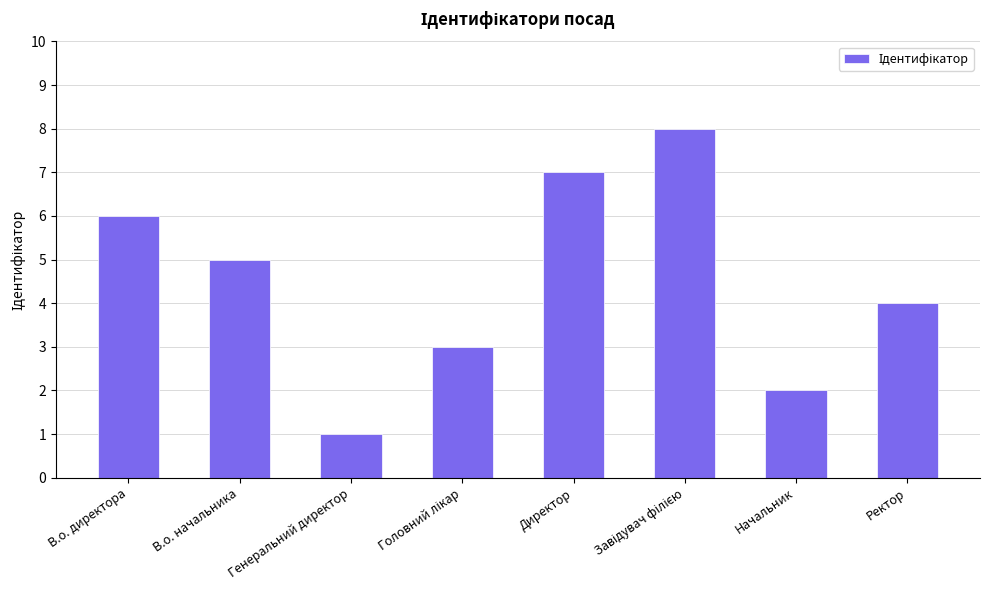

At which label does the data first exceed 5?

В.о. директора